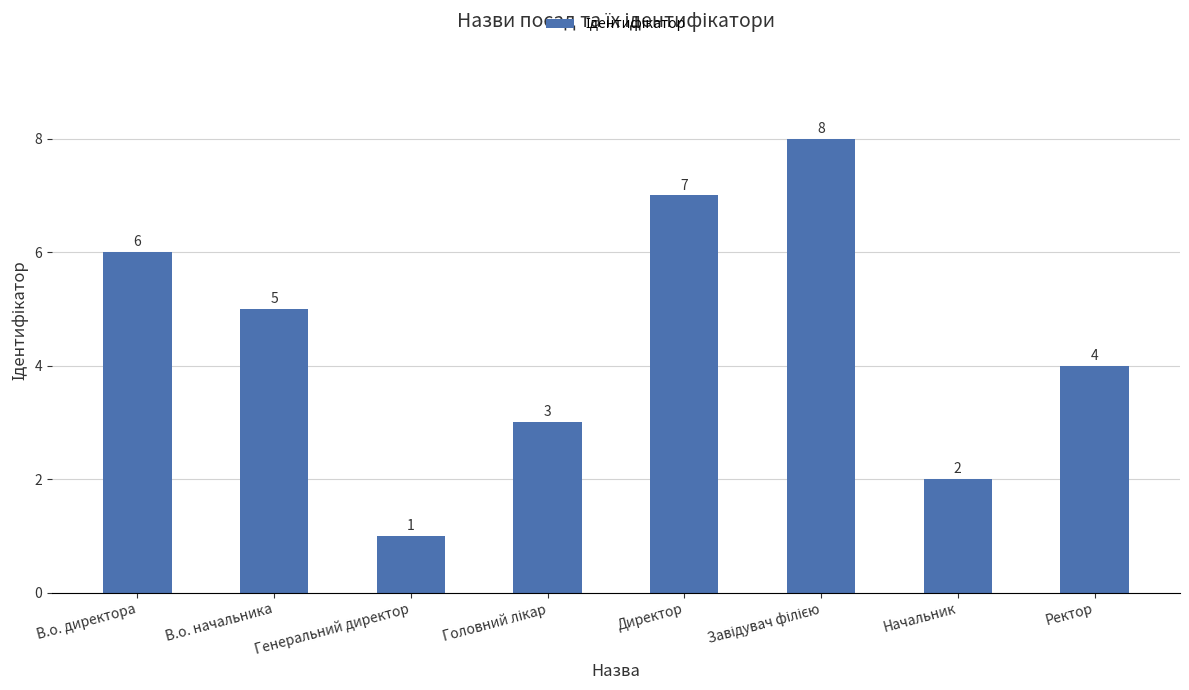

What is the change in value from Генеральний директор to Директор?

+6